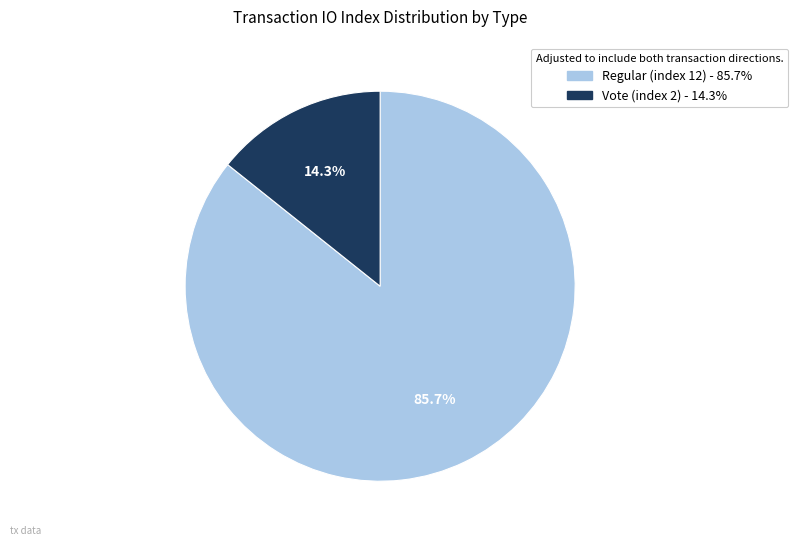

The Vote (index 2) slice represents 27% of the pie. True or false?

False